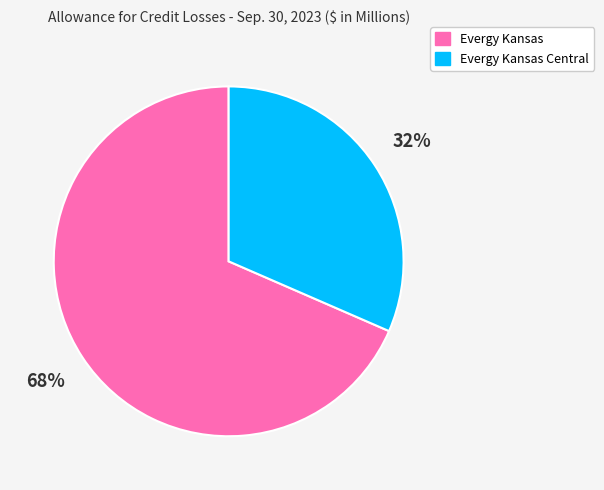

Combined, do Evergy Kansas Central and Evergy Kansas account for over 50%?

Yes